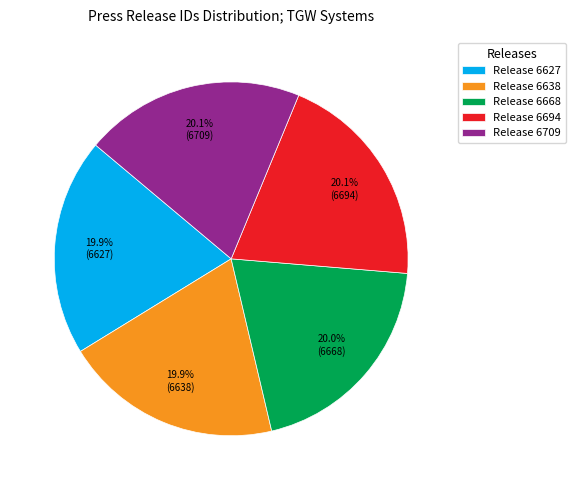

What percentage is the Release 6668 slice, to the nearest percent?

20%